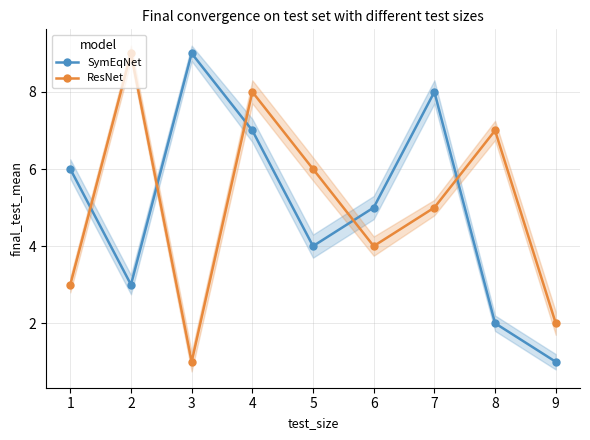

What is the difference between the second highest and second lowest values in the SymEqNet series?

6